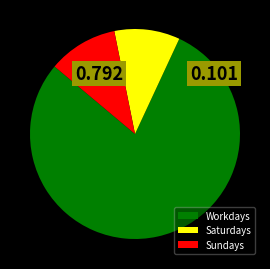

Is the sum of Saturdays and Sundays greater than half?

No